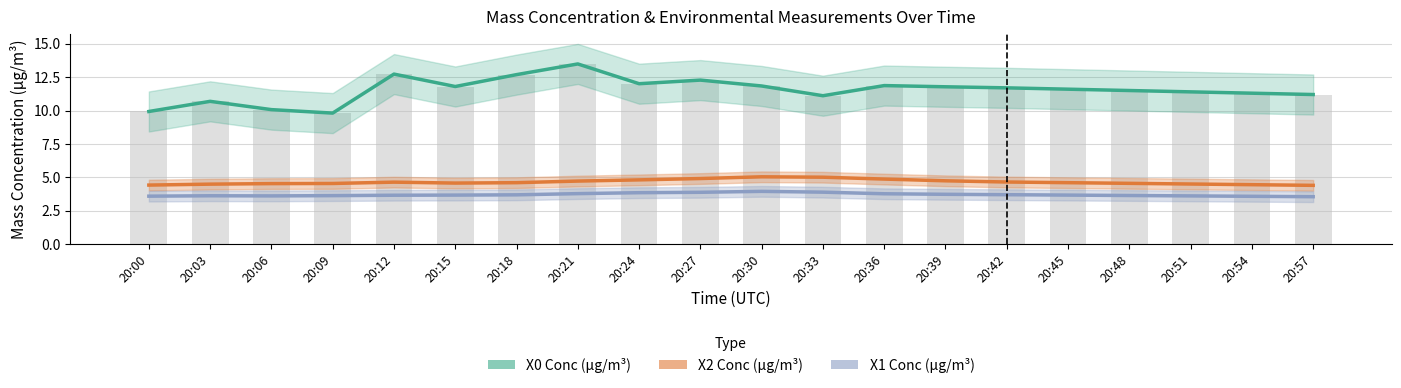

What is the value of the X2 Conc (μg/m³) bar at the 2nd from the left?

4.5